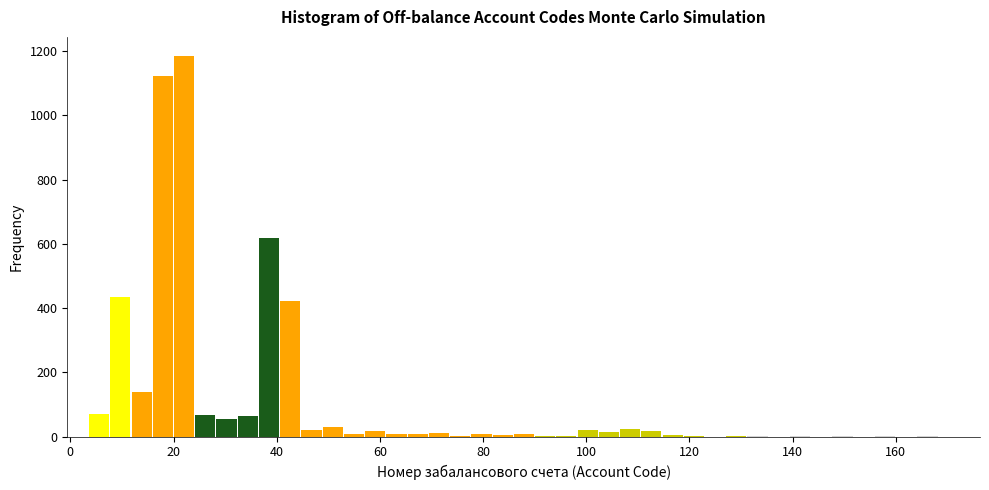

Around what value on the x-axis is the tallest bar? Give the approximate position of its centre, as read against the axis.

22